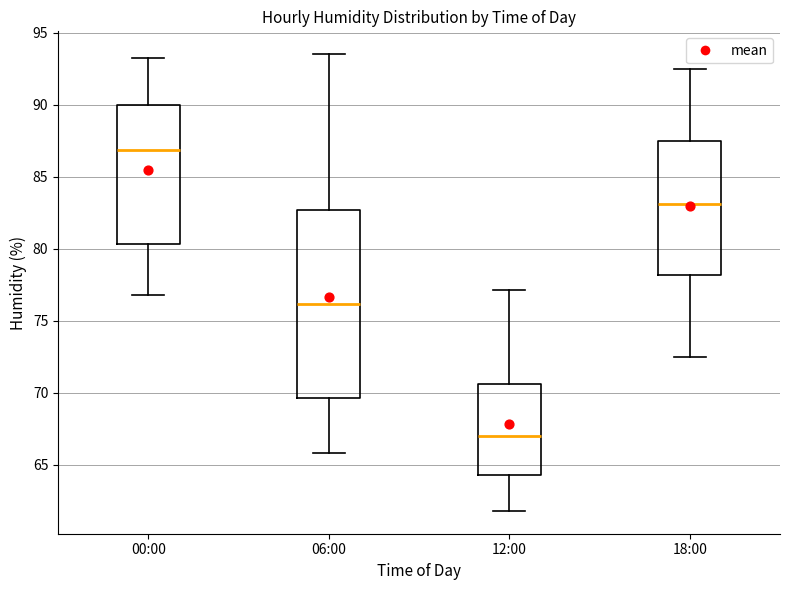

Where is the lower edge of the box for 18:00 on the y-axis? The values are not printed on the chart, so give them approximately, as read against the axis.

78.0